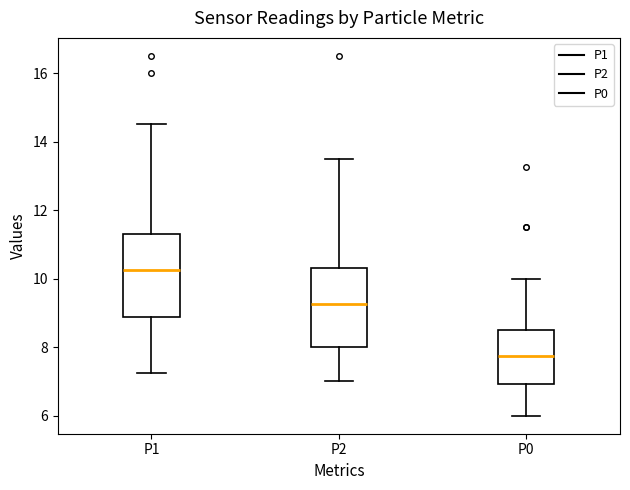

Which box has the highest median line?

P1